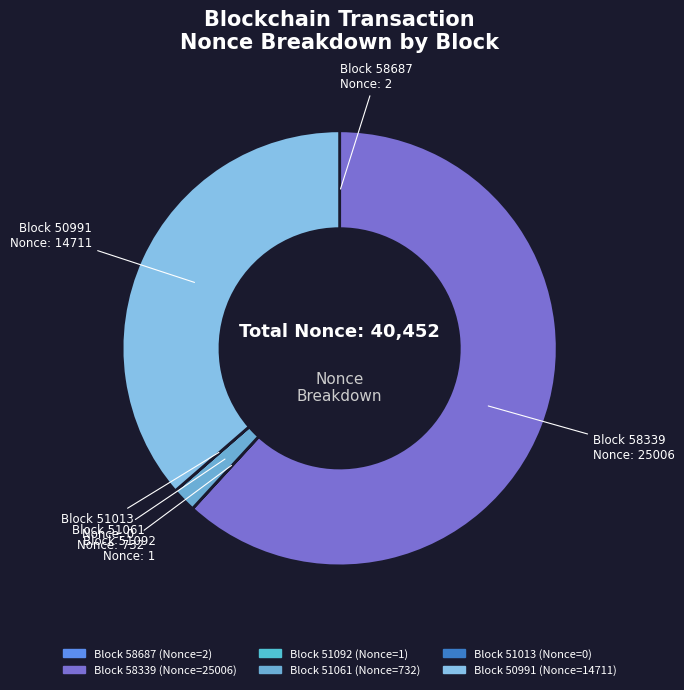

To the nearest percent, what is the average slice percentage?

17%